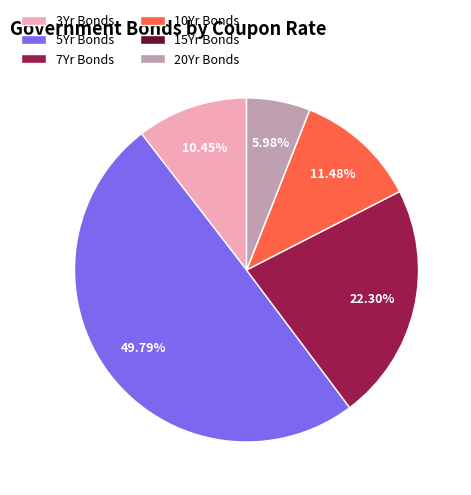

Do 5Yr Bonds and 7Yr Bonds together represent more than half of the pie?

Yes